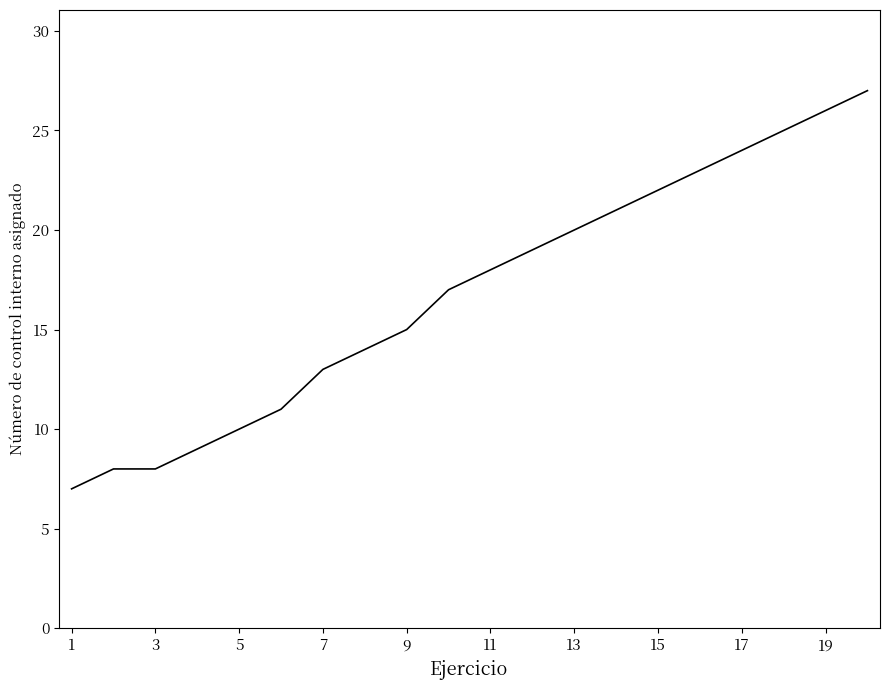

Reading left to right, extract all data points from this chart.

7	8	8	9	10	11	13	14	15	17	18	19	20	21	22	23	24	25	26	27